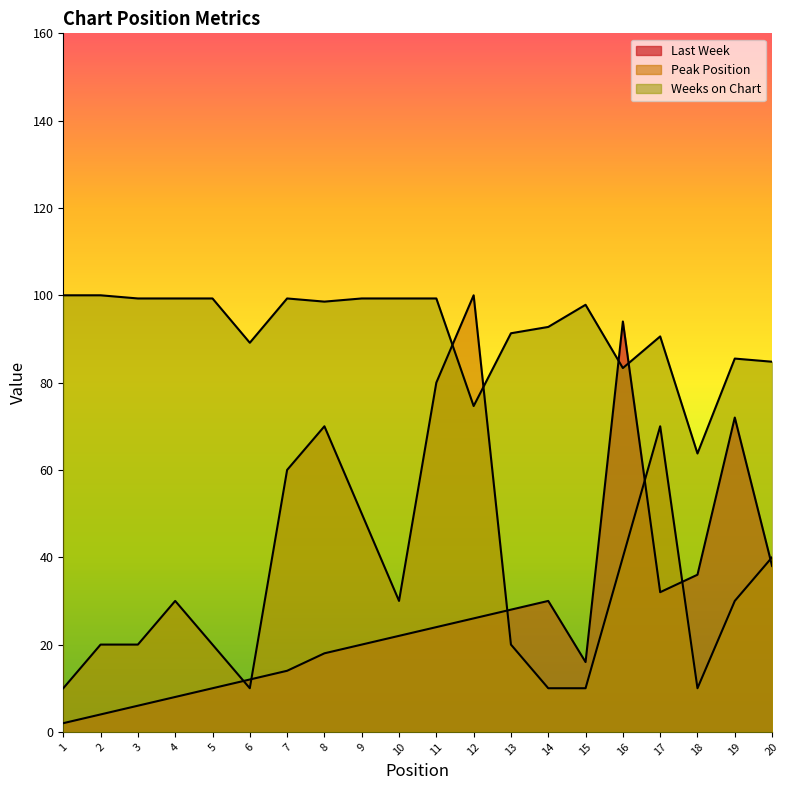

Where is the first local minimum for Peak Position?

6